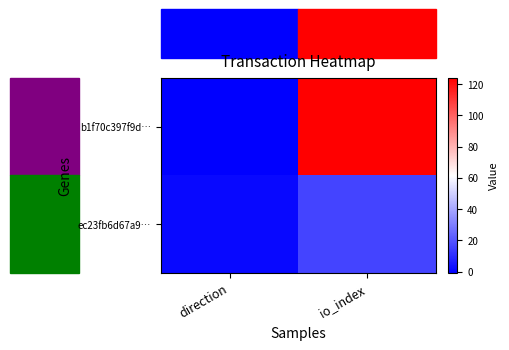

Reading left to right, list all the values displayed in this chart.

b1f70c397f9d…: direction=-1	io_index=124
ec23fb6d67a9…: direction=1	io_index=16